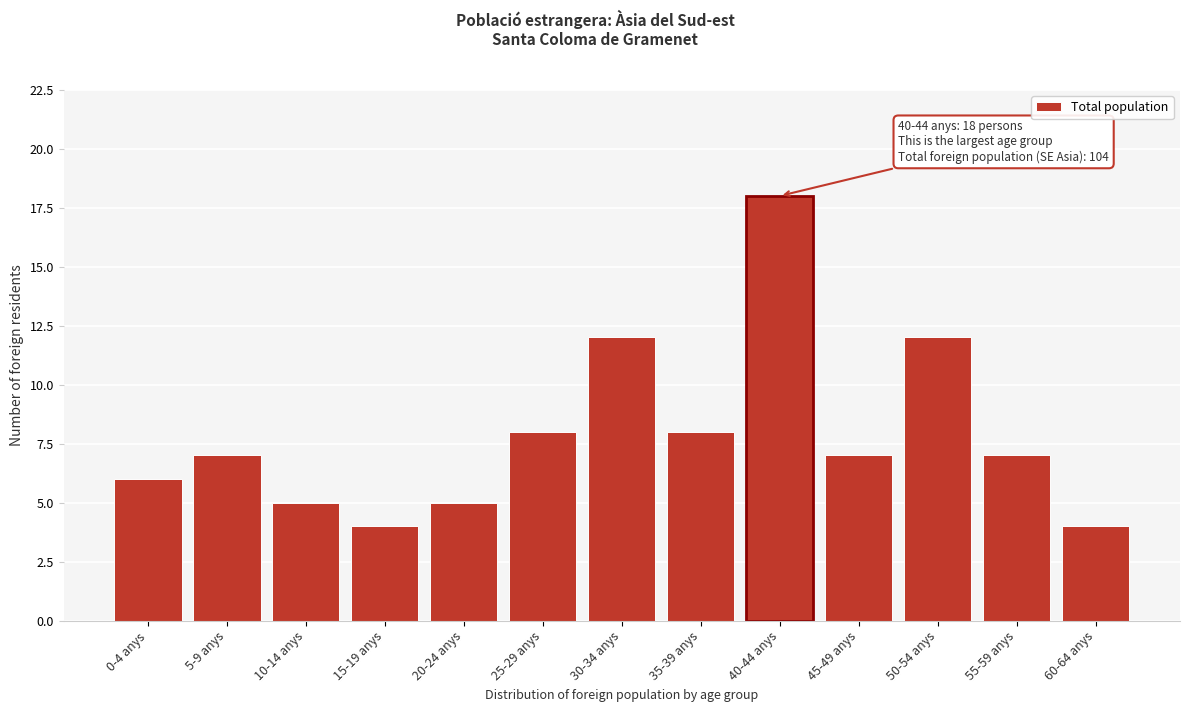

Reading right to left, list all the values displayed in this chart.

60-64 anys=4	55-59 anys=7	50-54 anys=12	45-49 anys=7	40-44 anys=18	35-39 anys=8	30-34 anys=12	25-29 anys=8	20-24 anys=5	15-19 anys=4	10-14 anys=5	5-9 anys=7	0-4 anys=6